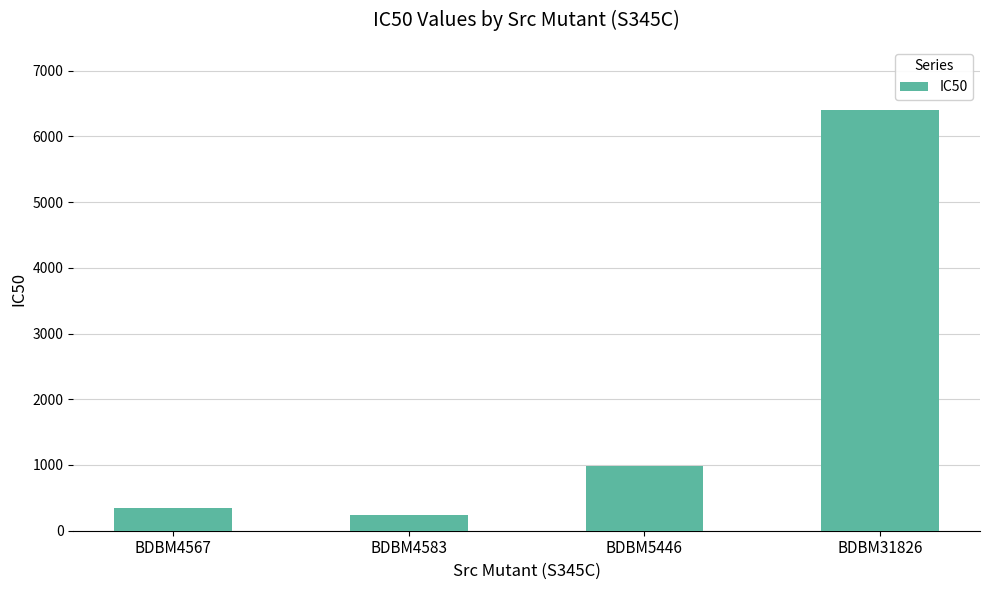

Reading right to left, list all the values displayed in this chart.

6400	990	236	340